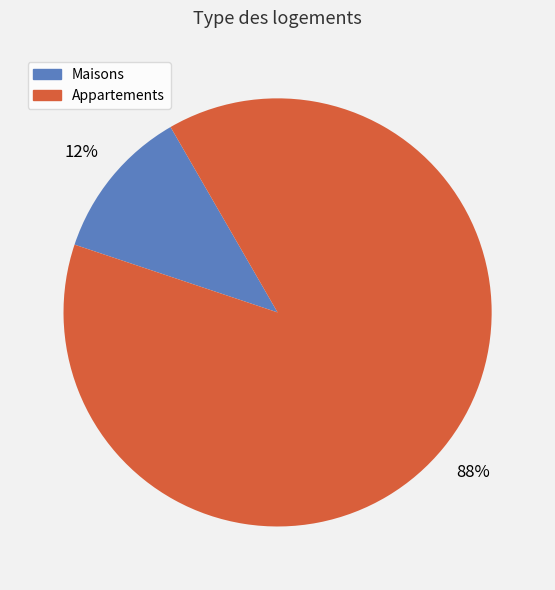

To the nearest percent, what is the average slice percentage?

50%